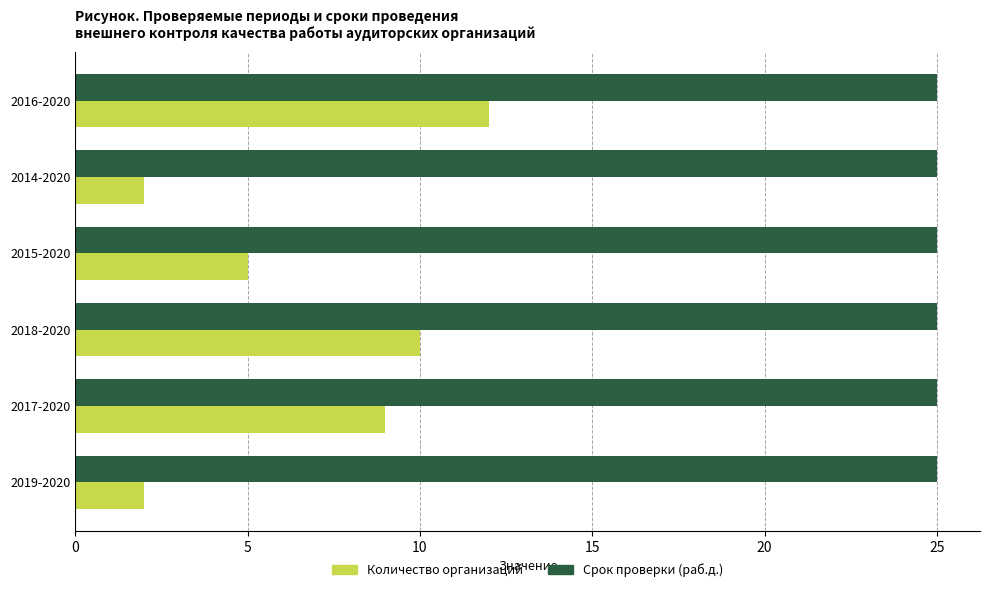

What is the total value across all series at 2014-2020?

27